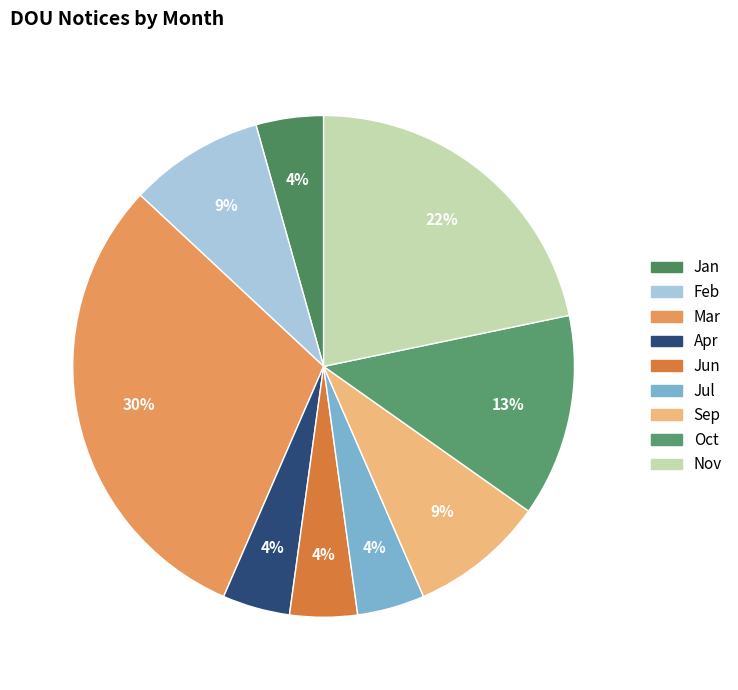

How many slices are in this pie chart?

9